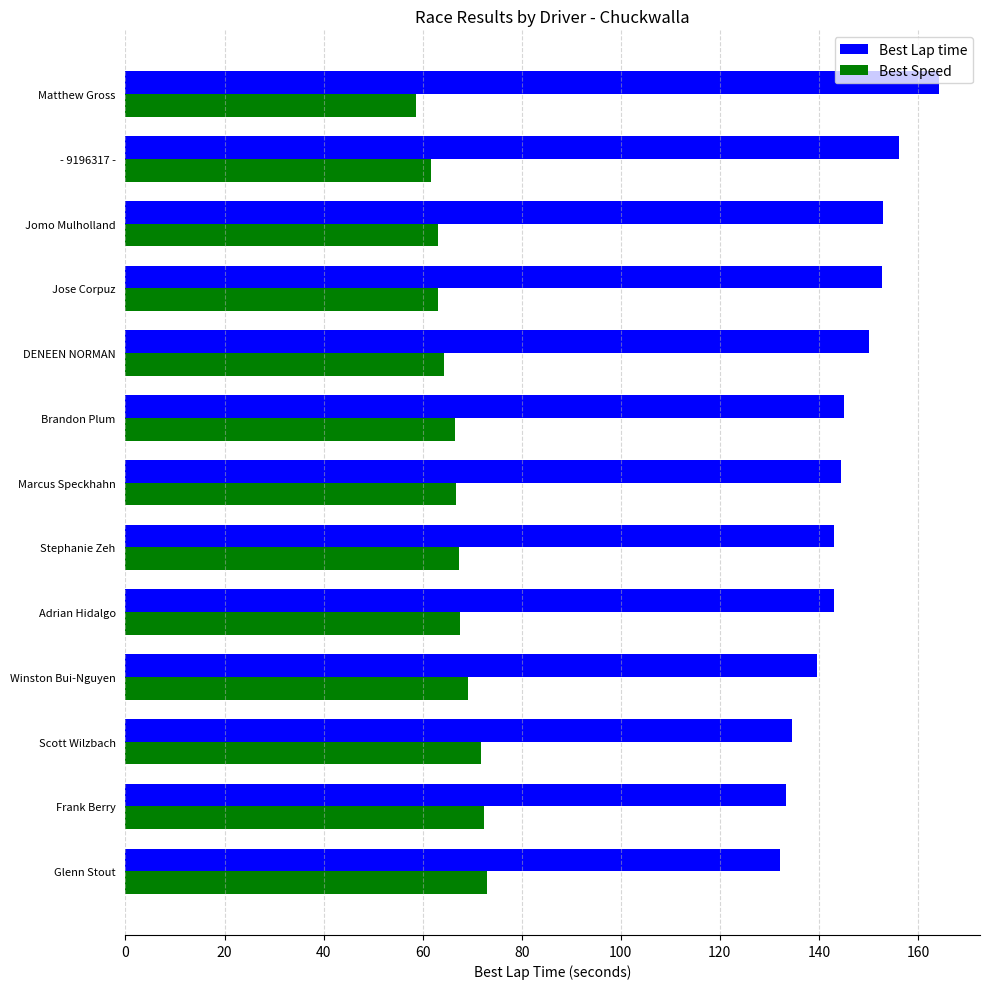

Which series has the largest total across all categories?

Best Lap time